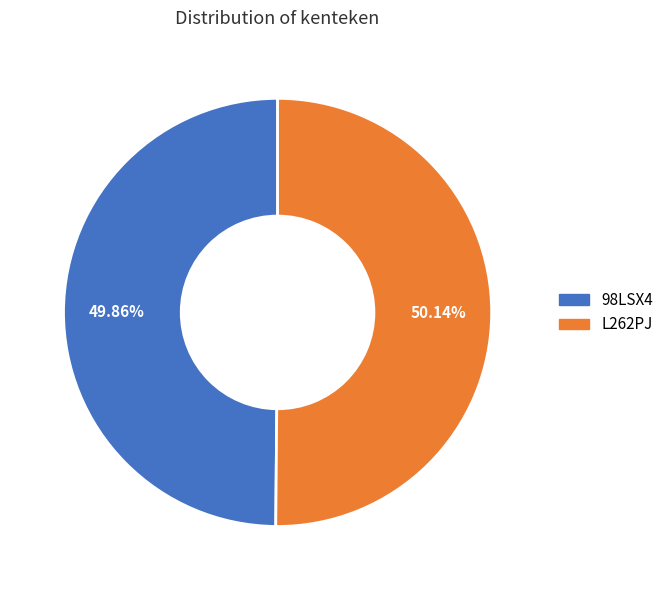

What is the ratio of the value at L262PJ to the value at 98LSX4?

1.0